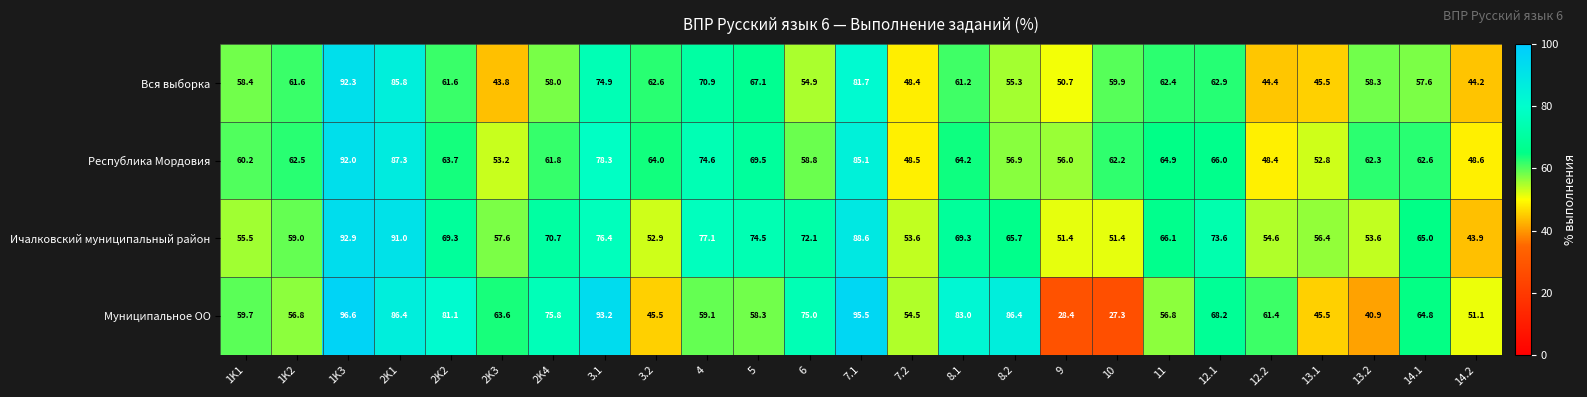

Which series changed the most between 11 and 12.2?

Вся выборка